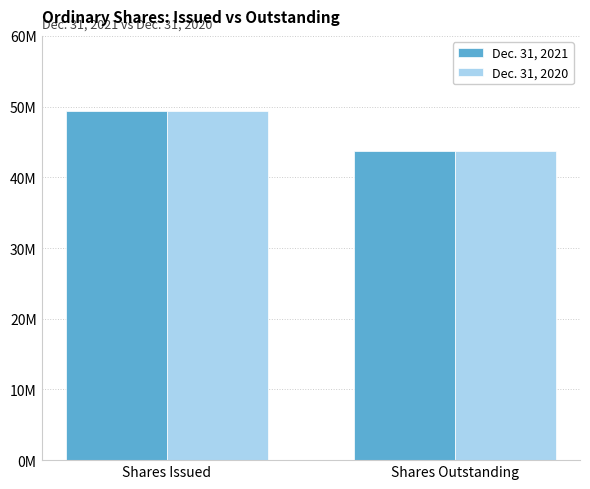

What is the highest value of the Dec. 31, 2020 series?

49402847